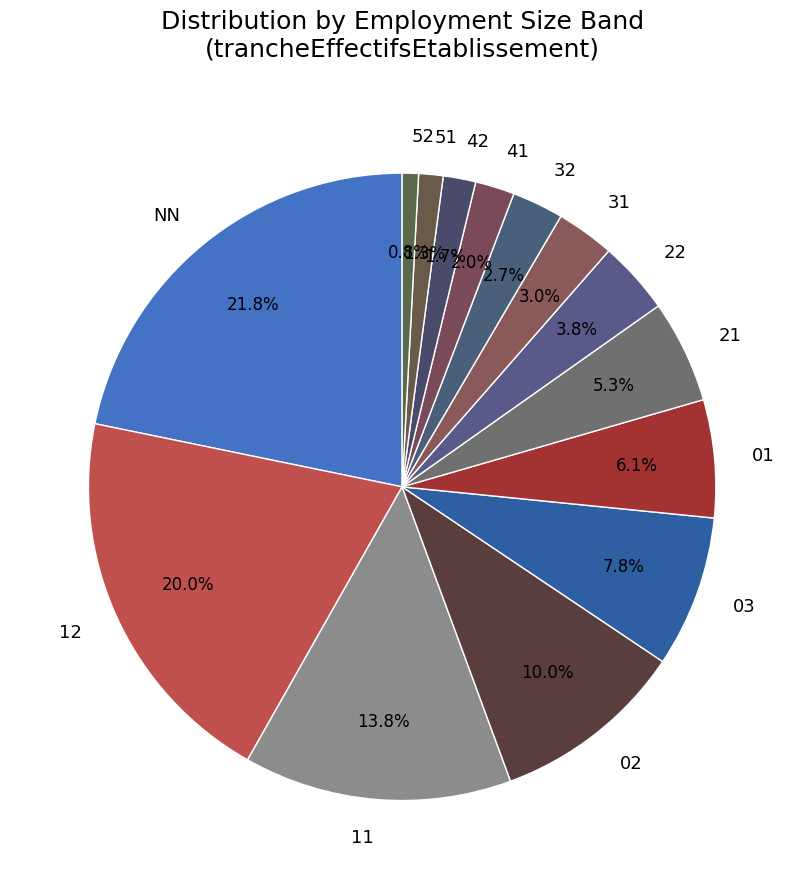

How many slices are in this pie chart?

14